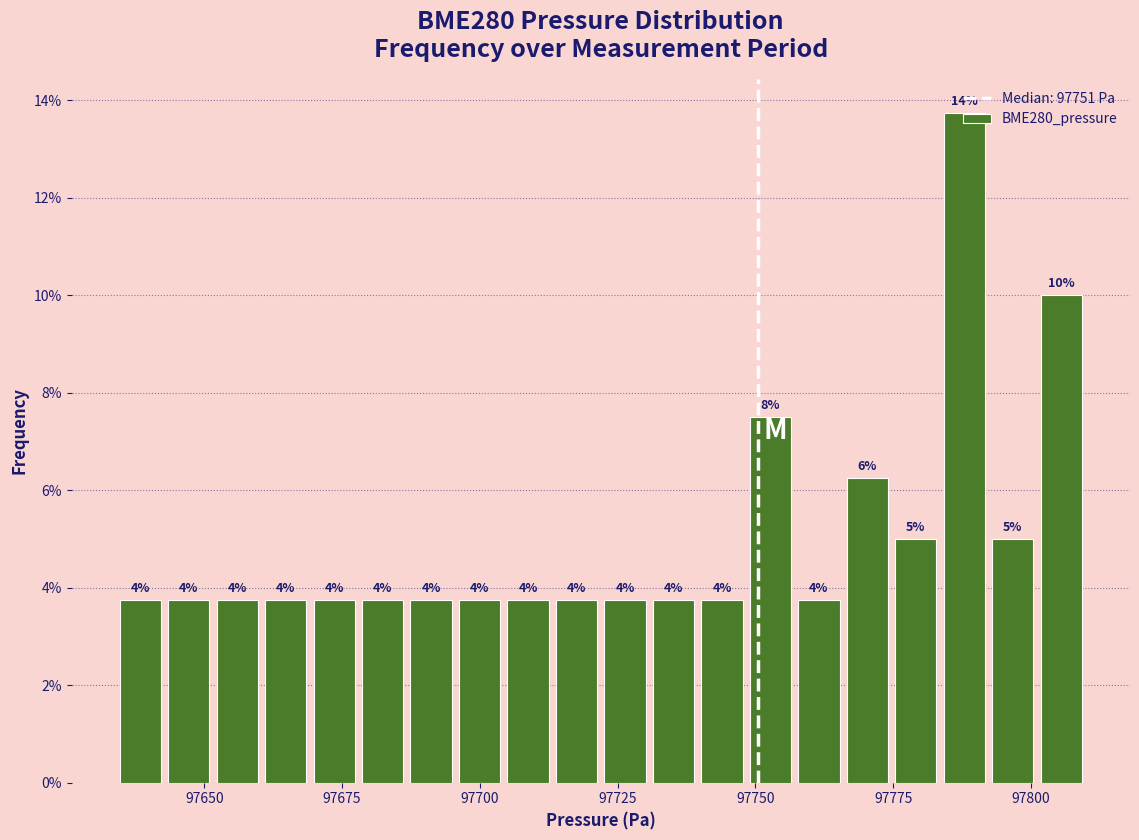

Read against the x-axis, roughly where is the centre of the tallest bar?

97790